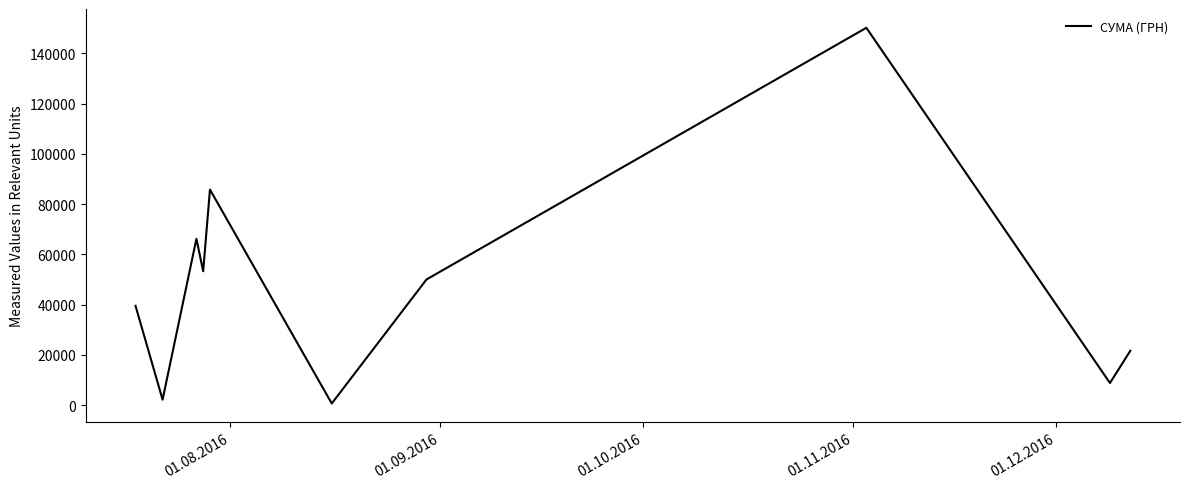

True or false: the data has more than 1 interior local peaks.

True